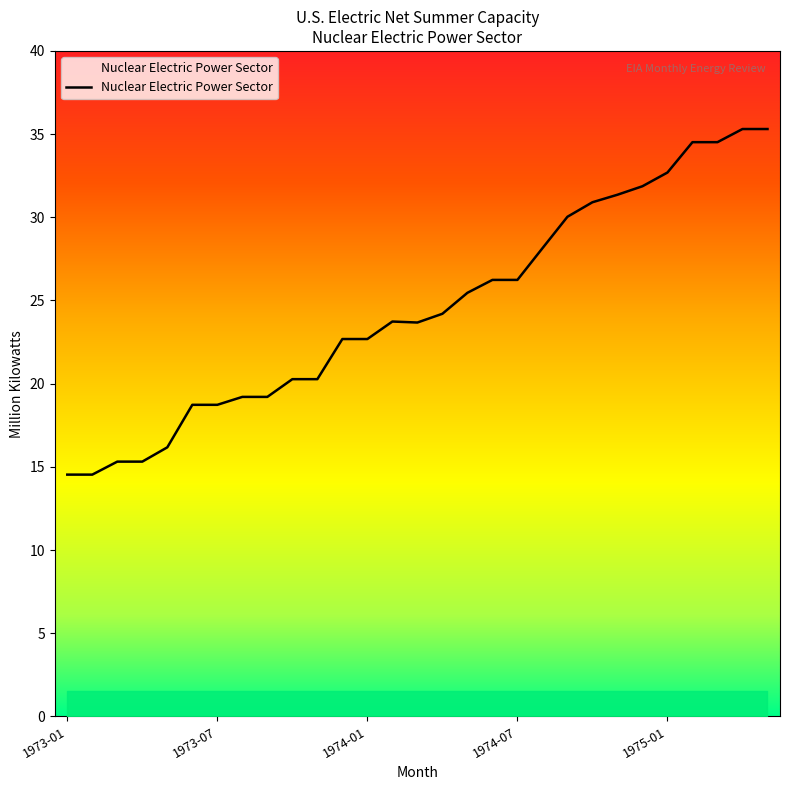

What is the minimum value shown in the chart?

14.5